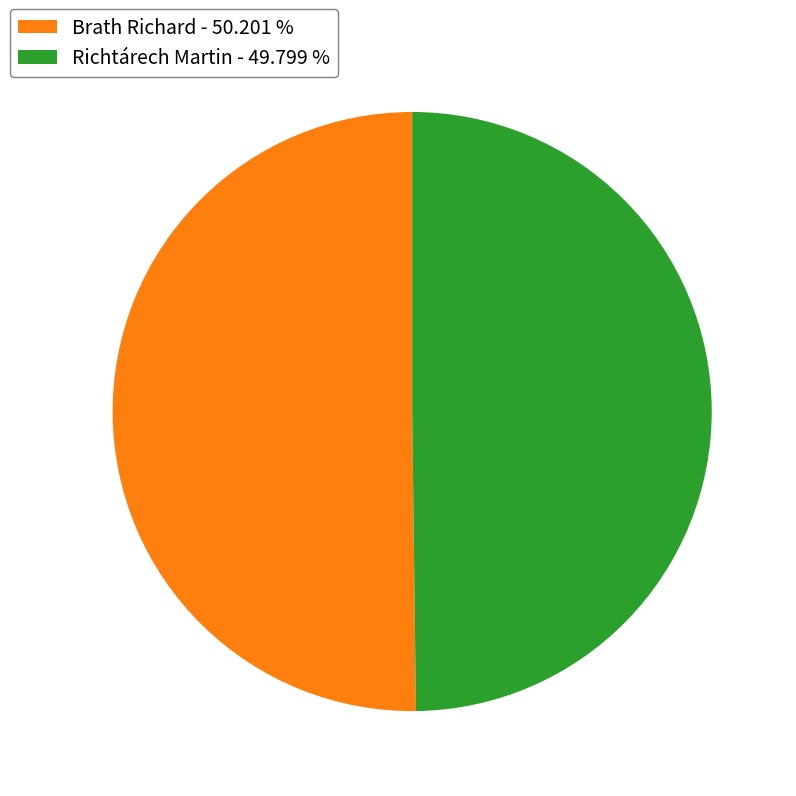

Combined, do Brath Richard - 50.201 % and Richtárech Martin - 49.799 % account for over 50%?

Yes